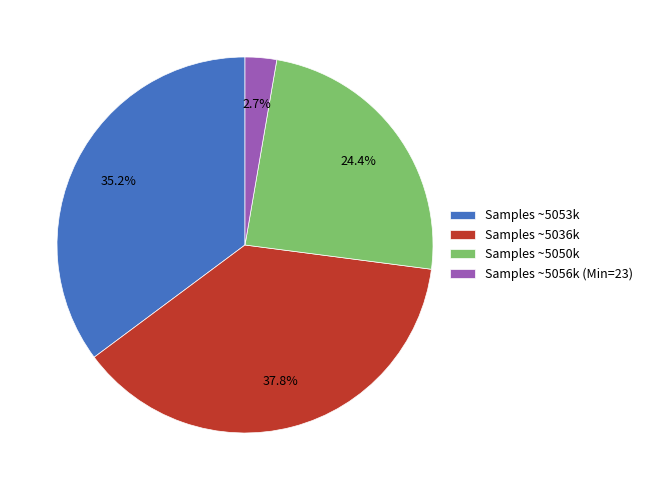

Count the number of slices in the pie.

4